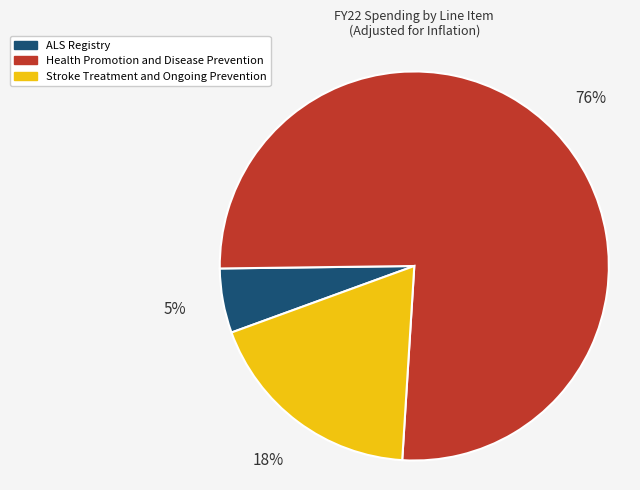

Does any single category account for the majority?

Yes